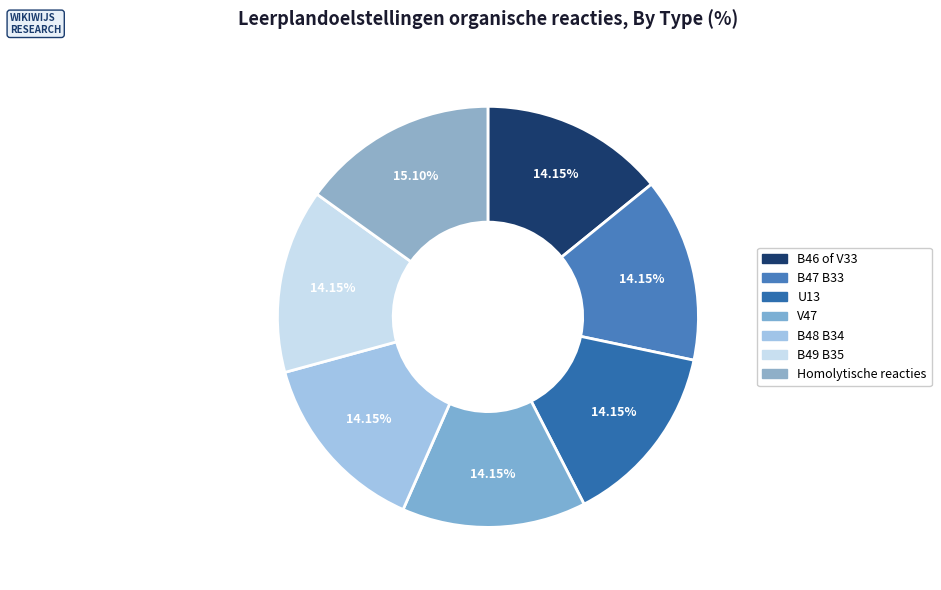

What is the total percentage of B48 B34 and B49 B35?

28.3%